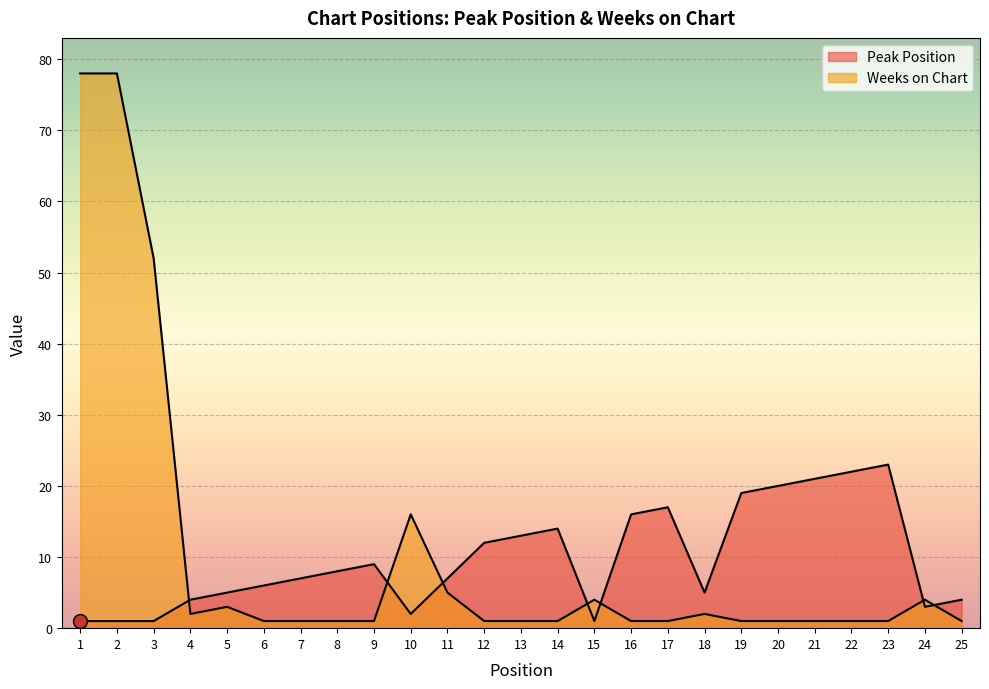

True or false: Weeks on Chart has more than 2 points higher than both neighbors.

True